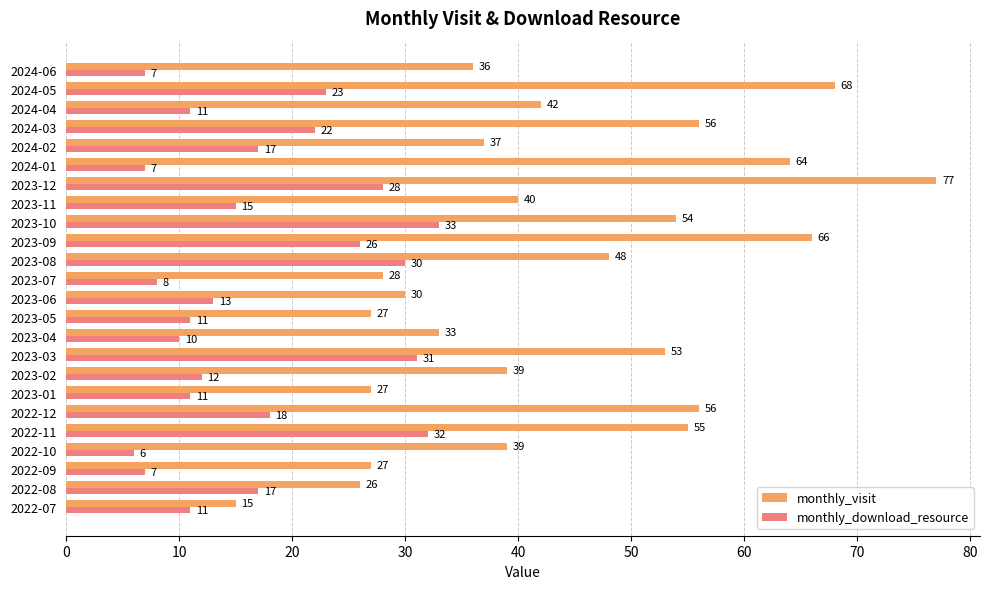

Rank the series by their maximum value, from highest to lowest.

monthly_visit, monthly_download_resource